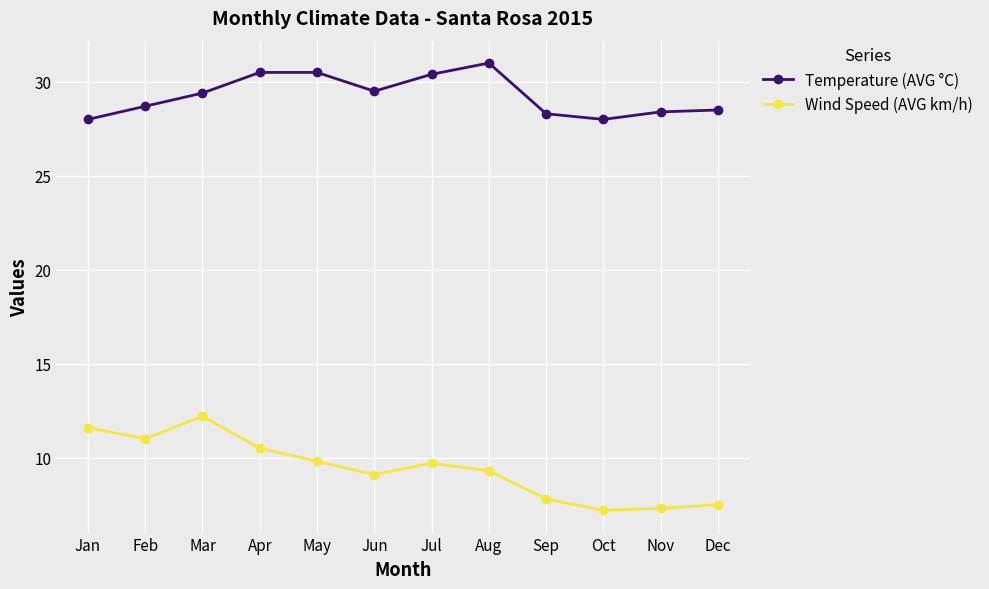

True or false: Temperature (AVG °C) and Wind Speed (AVG km/h) intersect in this chart.

False